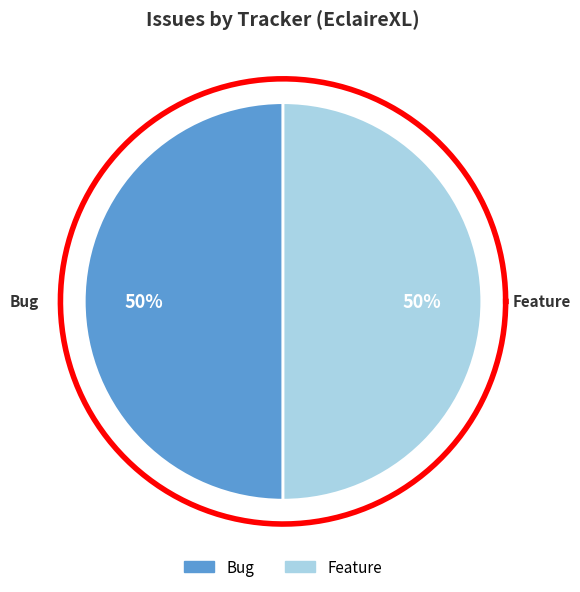

Do Feature and Bug together represent more than half of the pie?

Yes